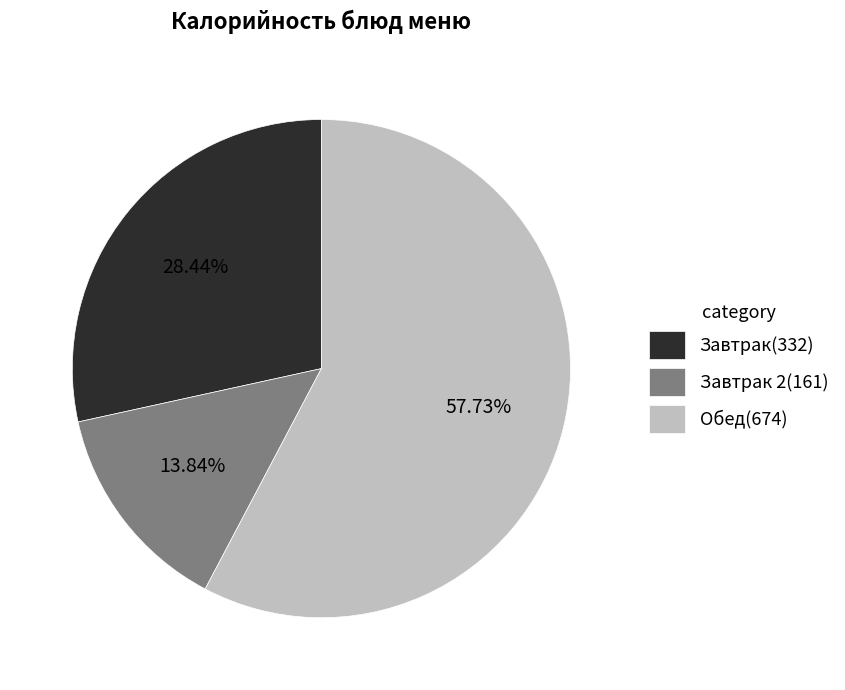

Which slice represents more than half of the pie?

Обед(674)